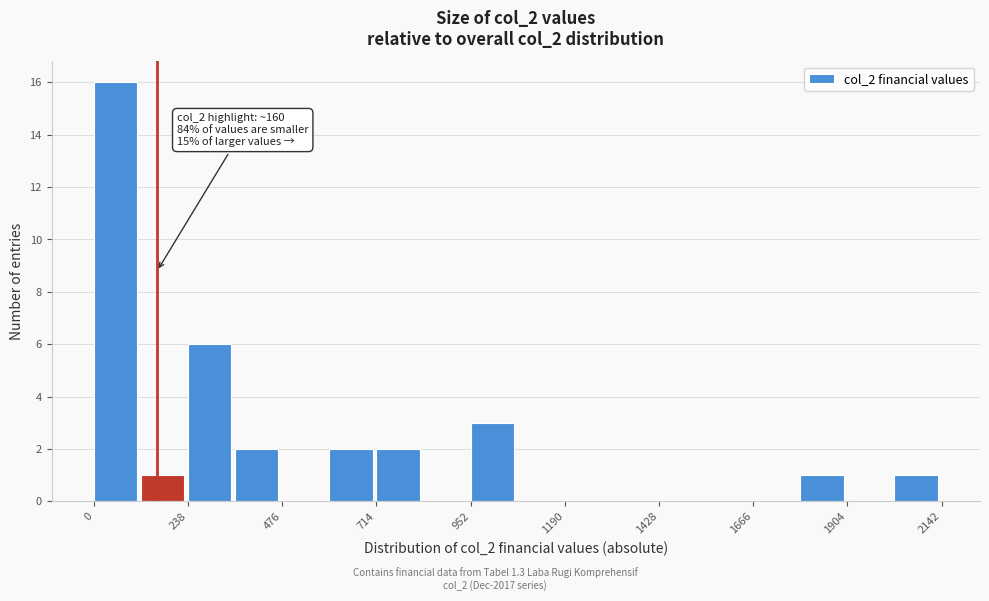

Around what value on the x-axis is the tallest bar? Give the approximate position of its centre, as read against the axis.

50